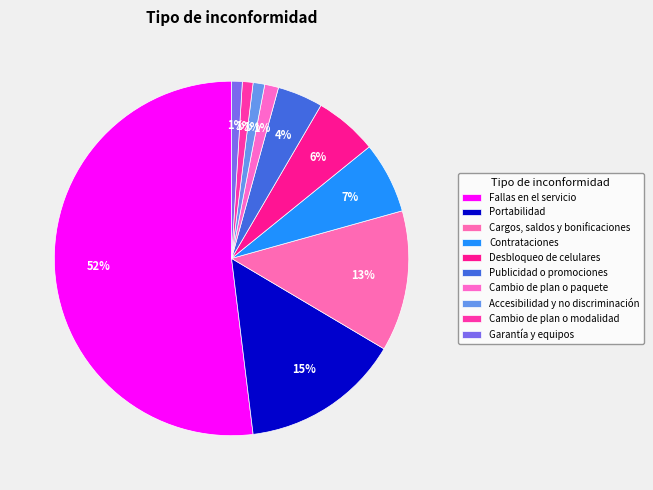

Is there any slice that represents more than half of the pie?

Yes